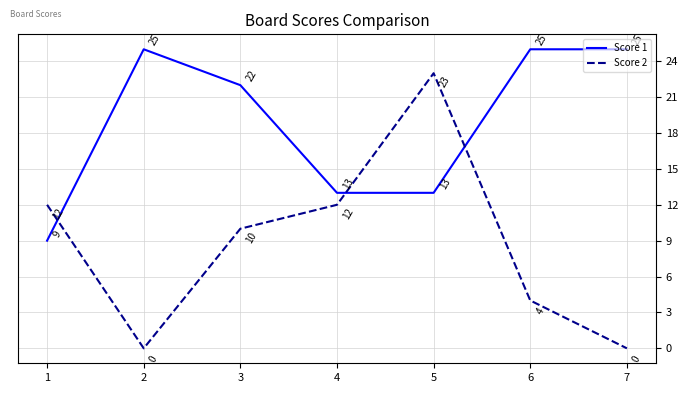

What are all the series names shown in the legend?

Score 1, Score 2